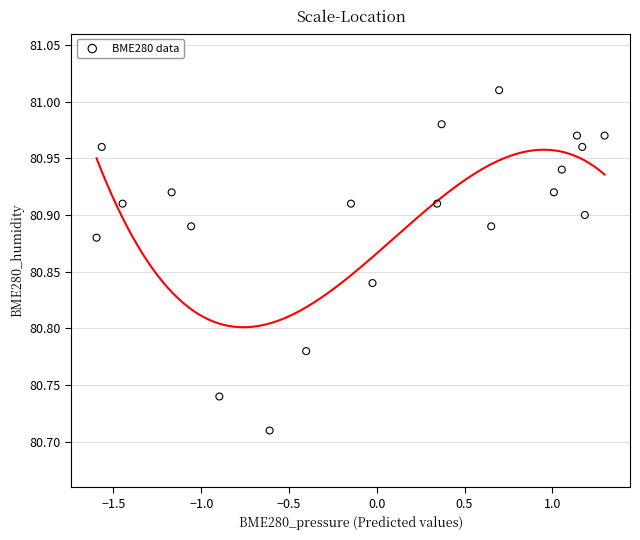

What is the range of X values (max minus min)?

2.9